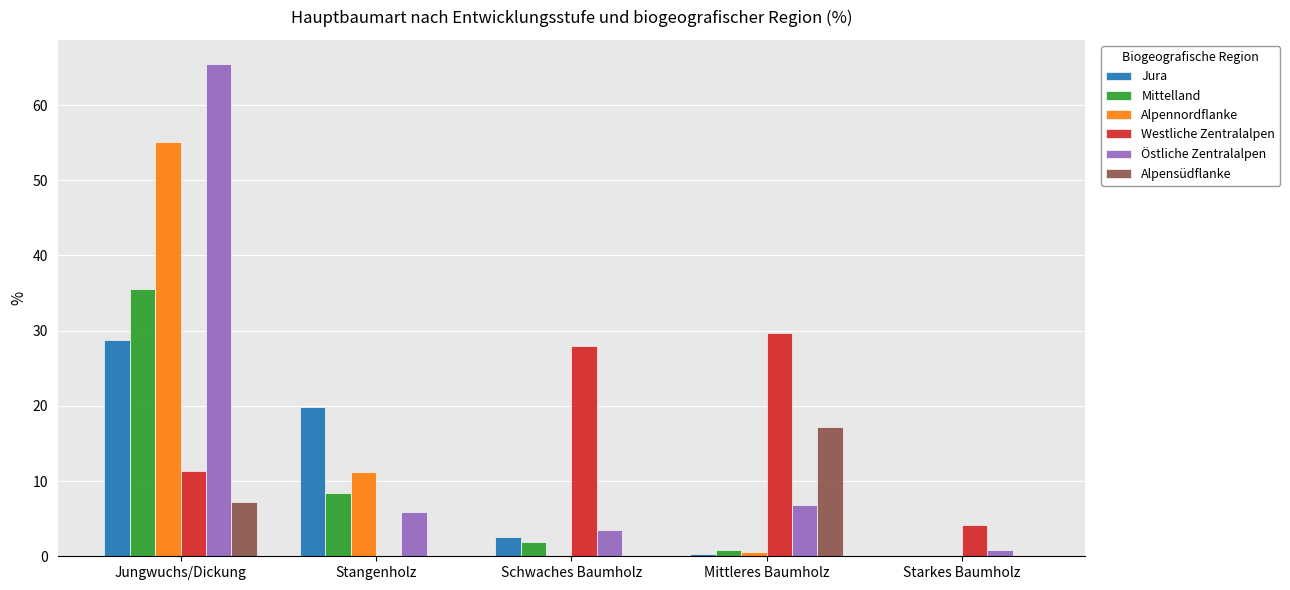

At which category is the sum across all series the highest?

Jungwuchs/Dickung